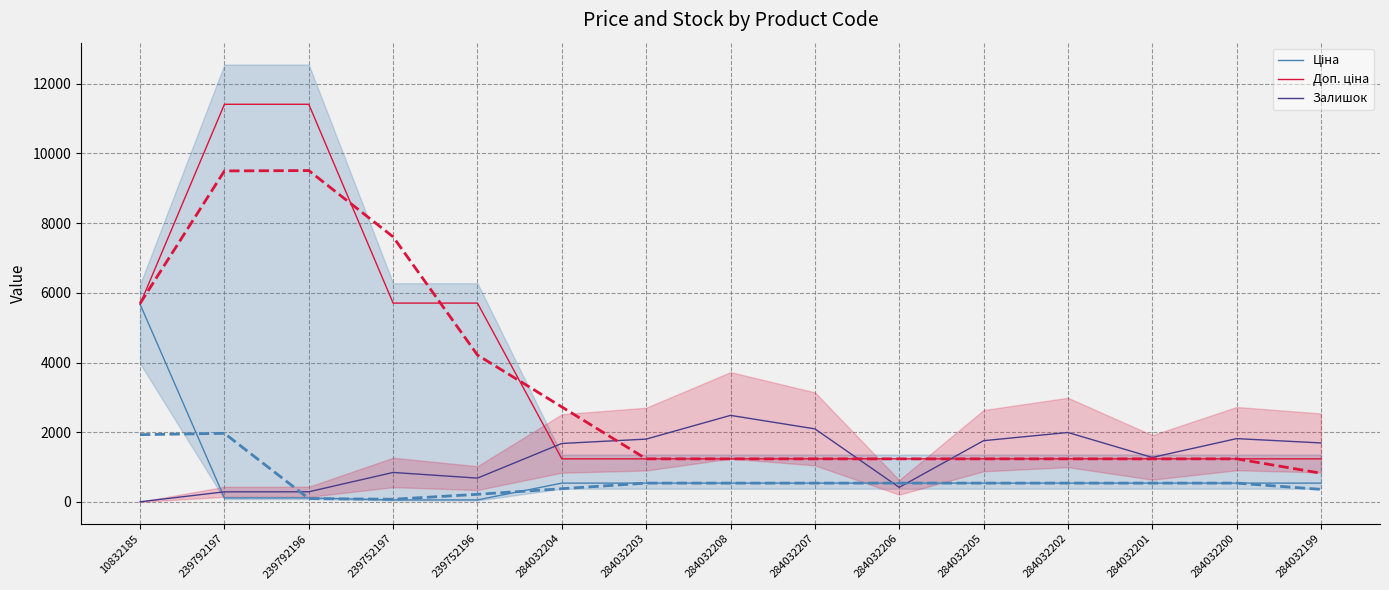

Is it true that Ціна equals 816.3 at 284032199?

False